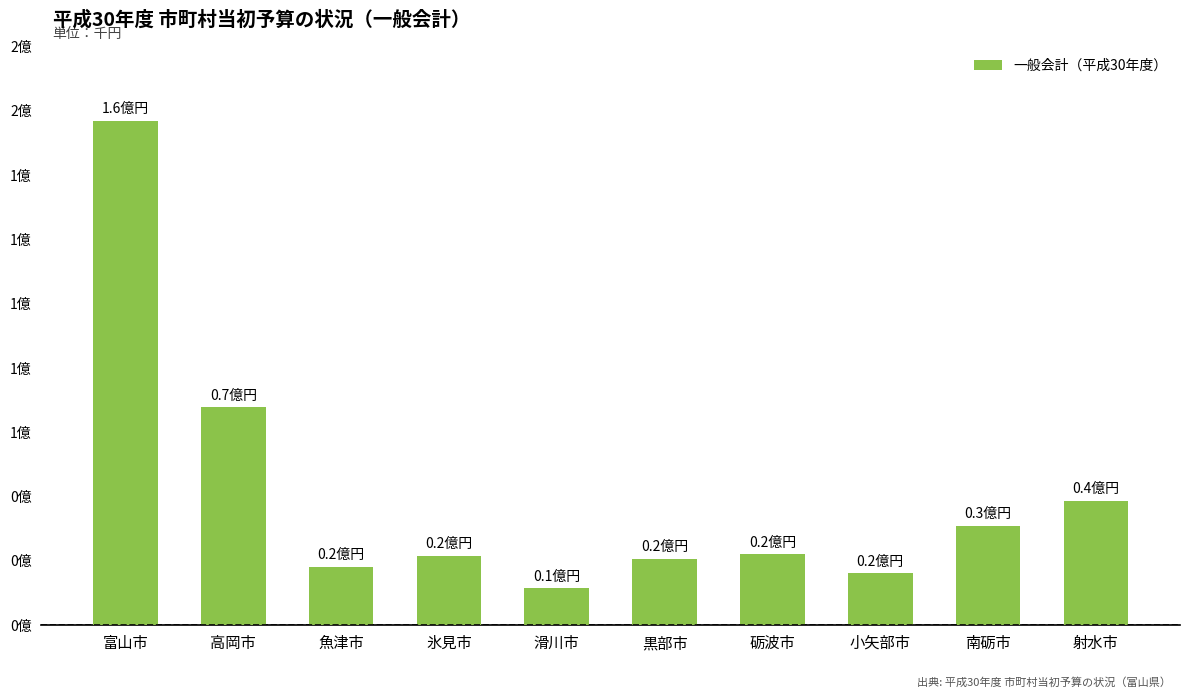

Are the bars horizontal?

No